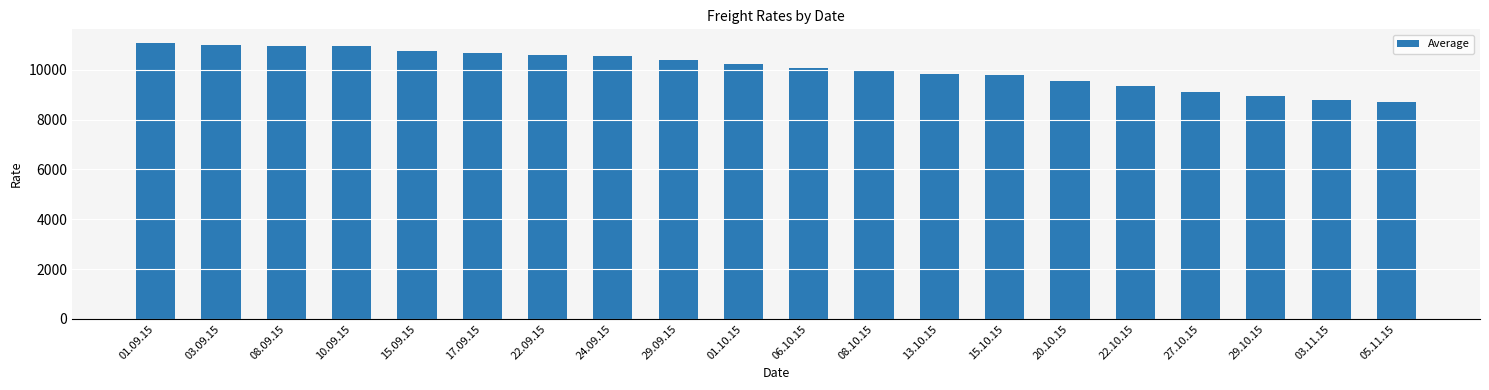

Count the number of categories in the chart.

20